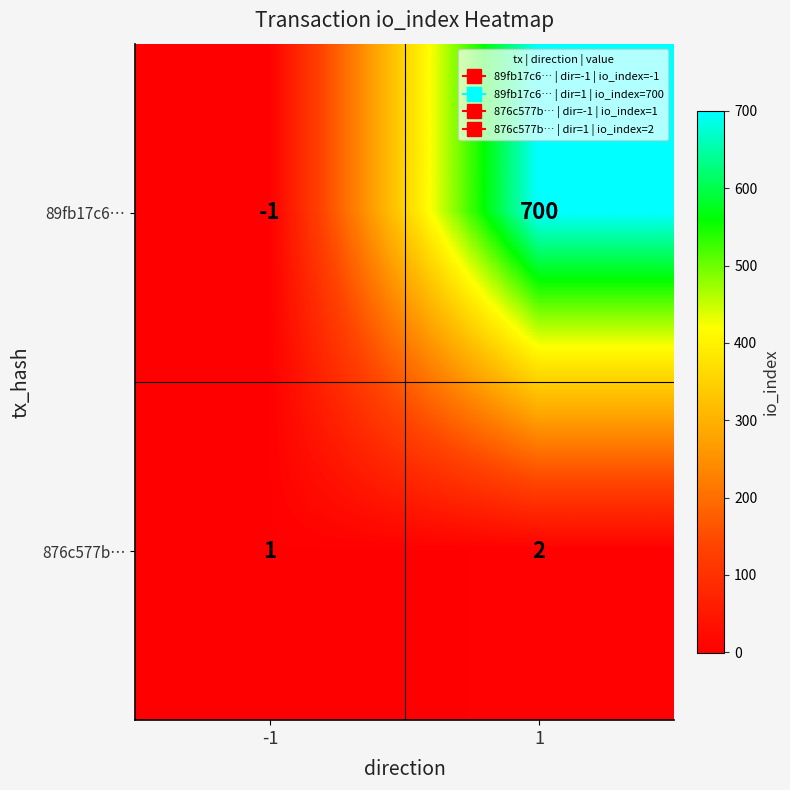

What is the greatest value displayed?

700